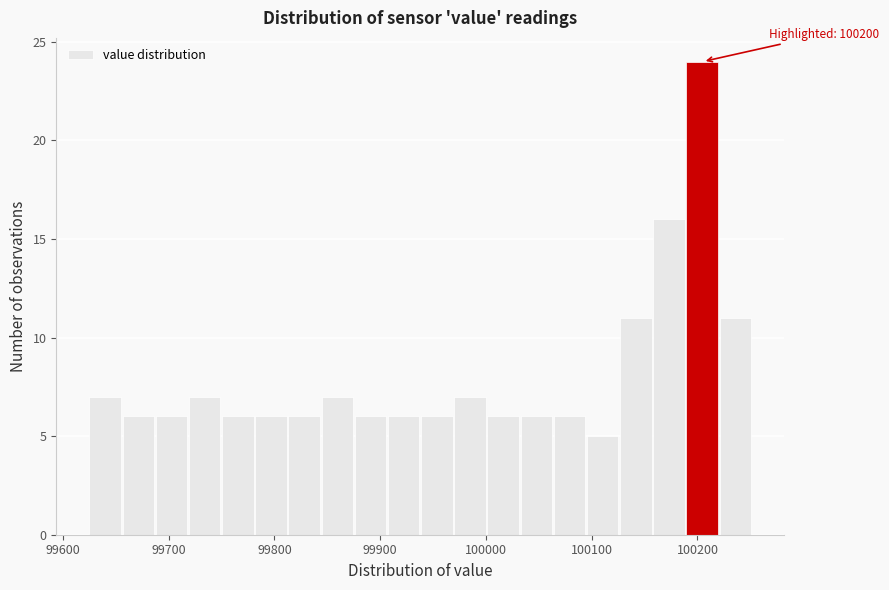

Read against the x-axis, roughly where is the centre of the tallest bar?

100200